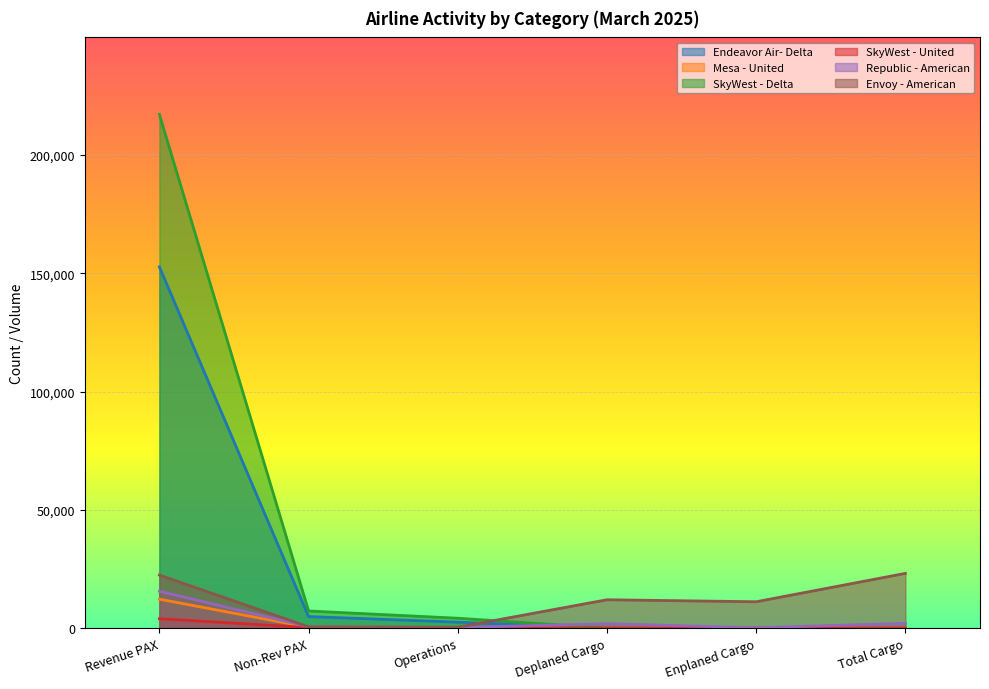

Rank the series at Operations from lowest to highest value.

SkyWest - United, Mesa - United, Republic - American, Envoy - American, Endeavor Air- Delta, SkyWest - Delta